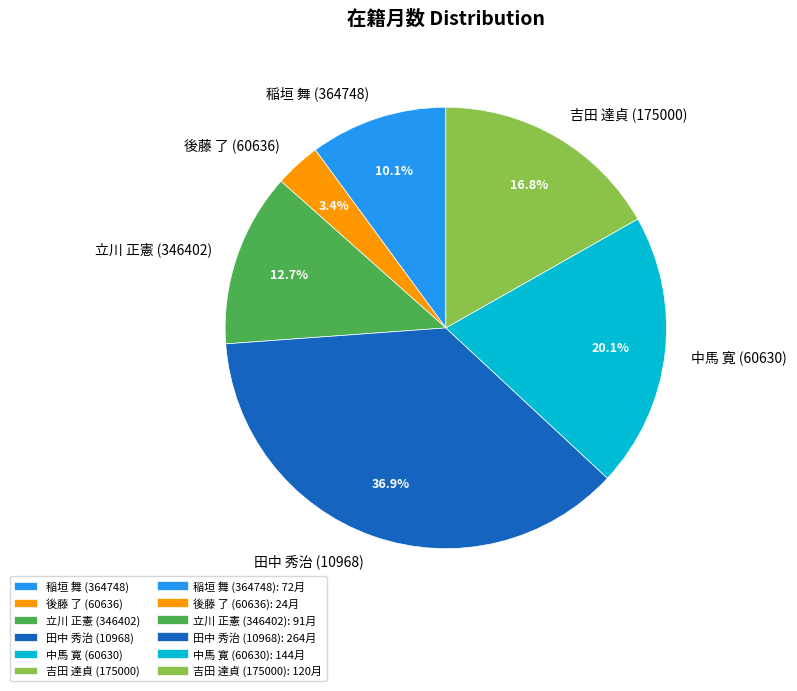

What percentage do 吉田 達貞 (175000) and 稲垣 舞 (364748) together represent?

26.9%